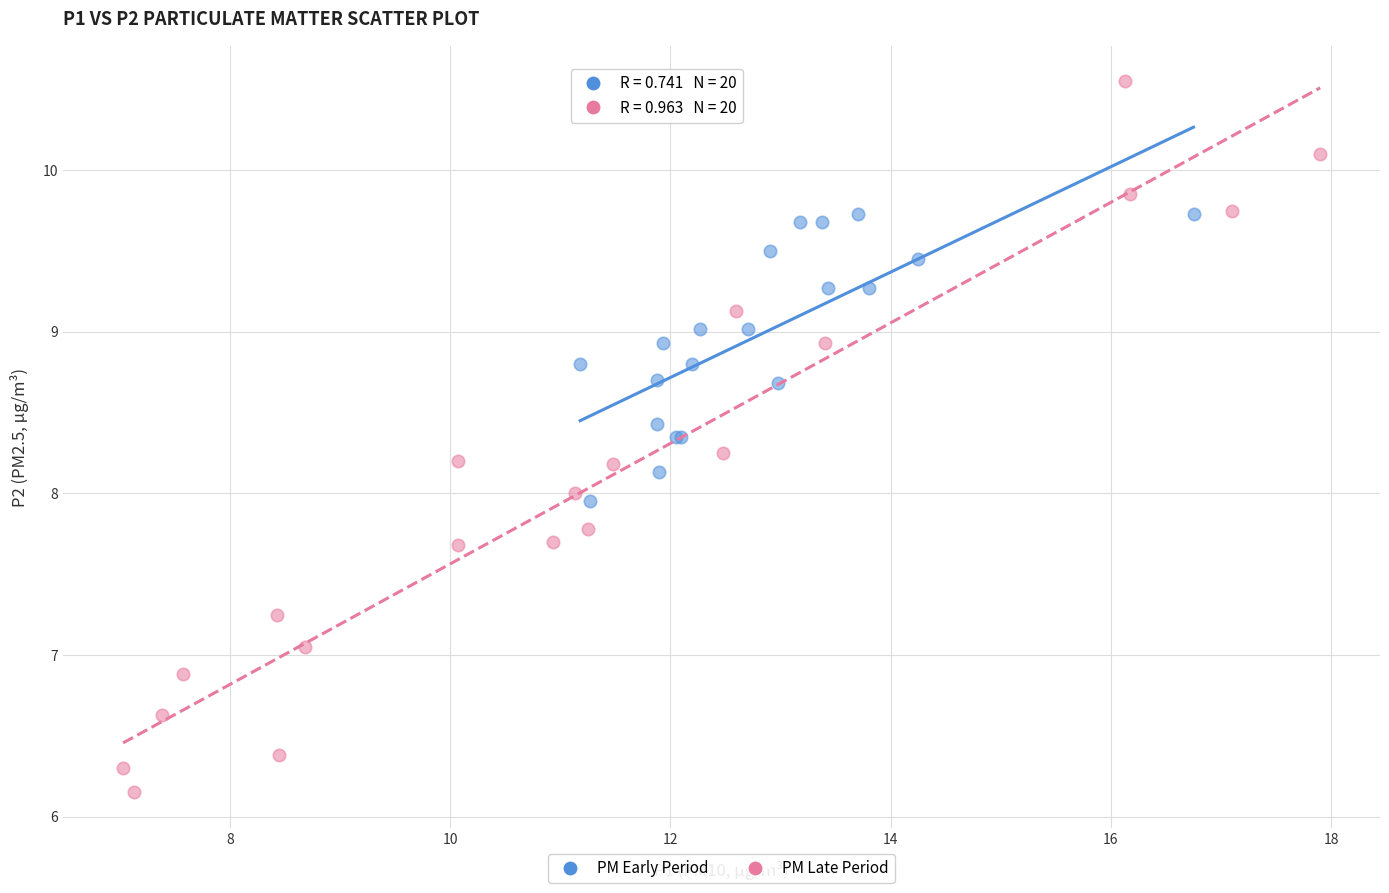

Which series has the largest Y range (max minus min)?

PM Late Period